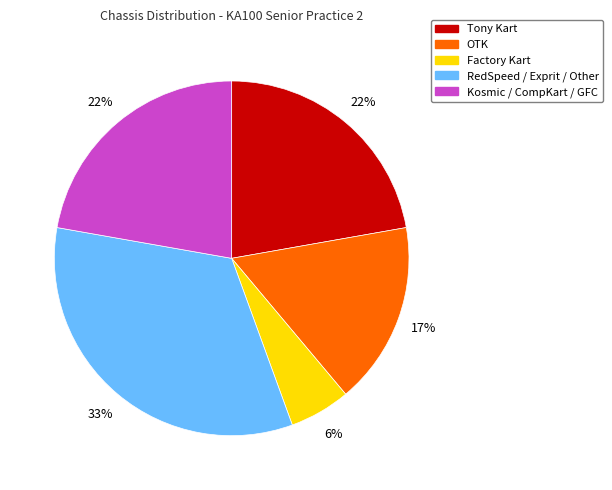

How many segments does this pie chart have?

5